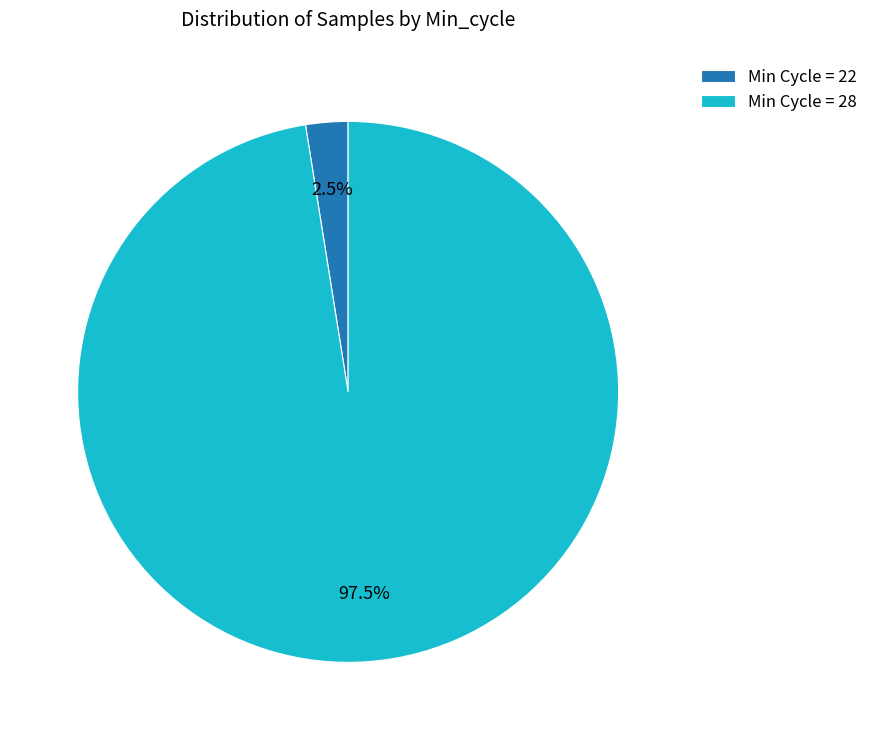

Which slice is the largest?

Min Cycle = 28